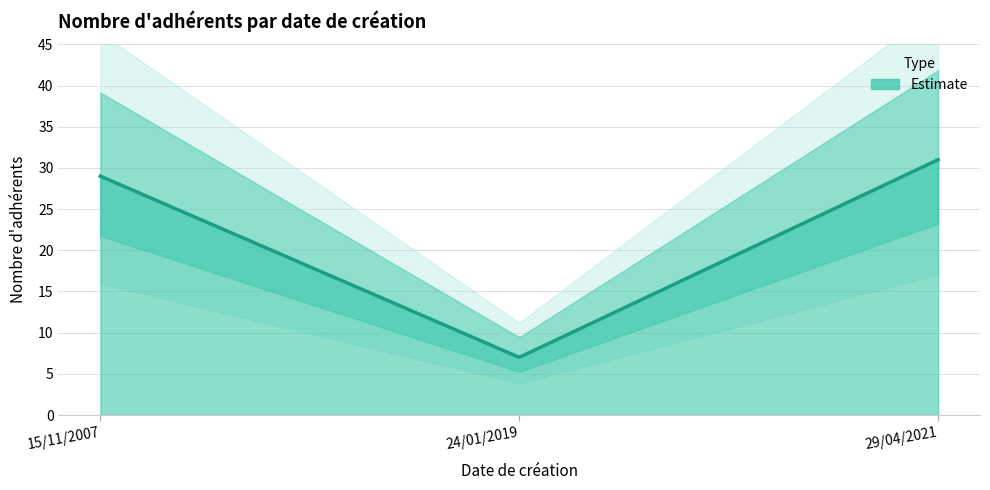

Is it true that the value at 15/11/2007 is 40?

False